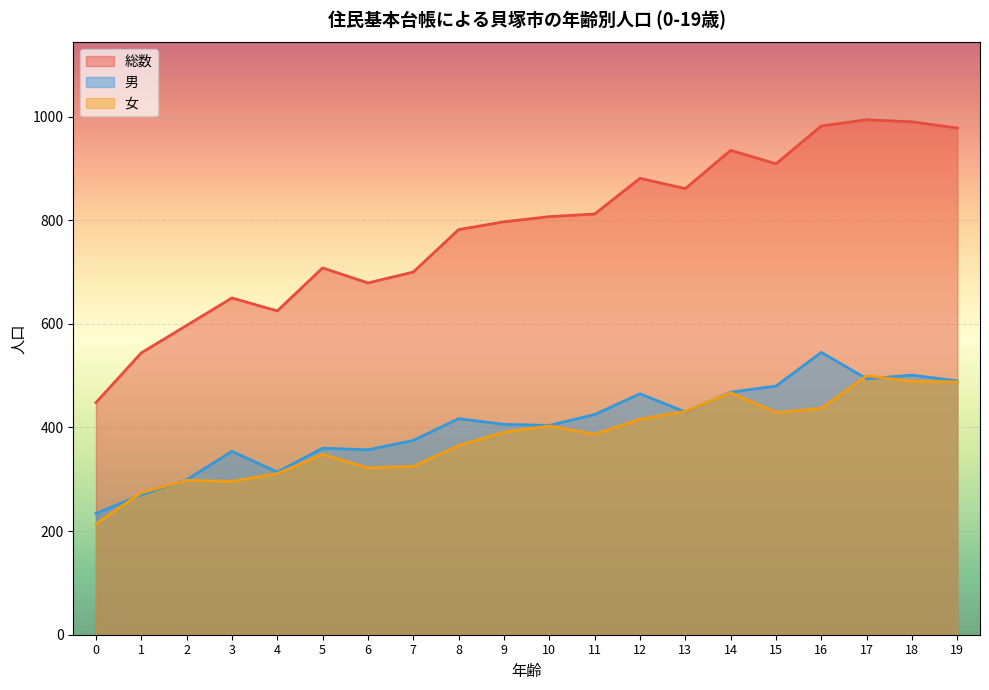

The 男 series shows 480 at 15. True or false?

True